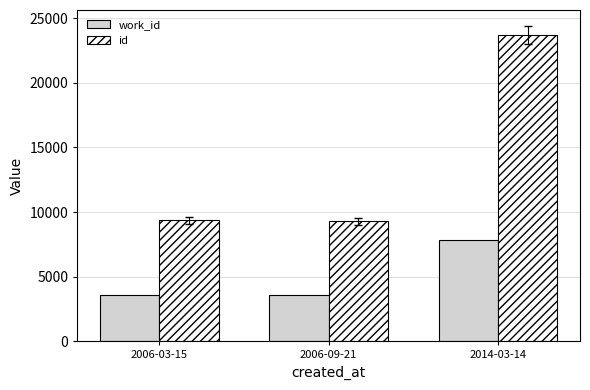

At 2014-03-14, list the series in order from smallest to largest.

work_id, id